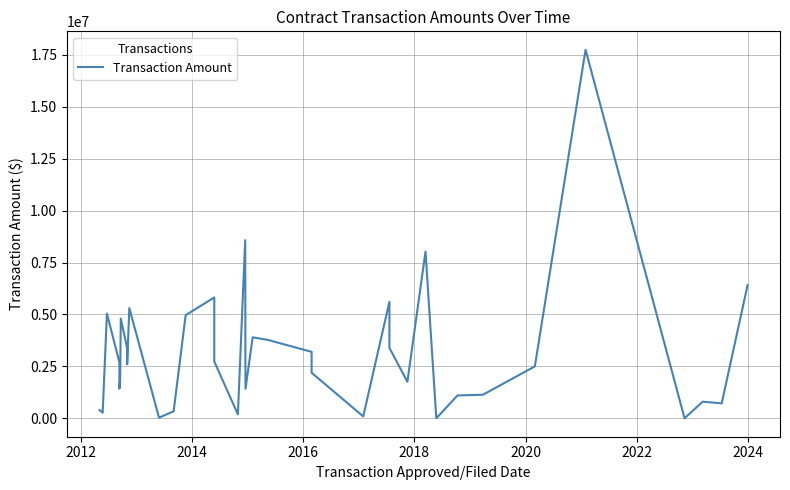

At which label does the data first exceed 2693779?

2014